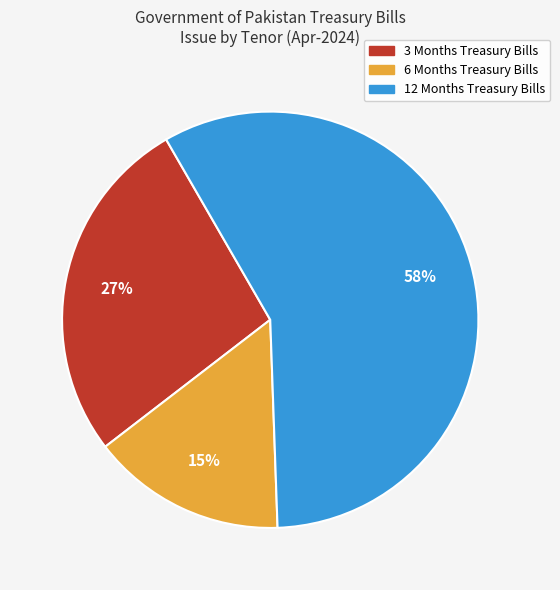

Which slice represents more than half of the pie?

12 Months Treasury Bills